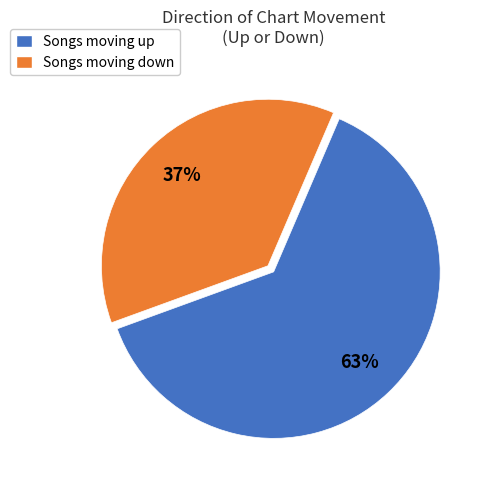

To the nearest percent, what percentage of the pie is Songs moving up?

63%